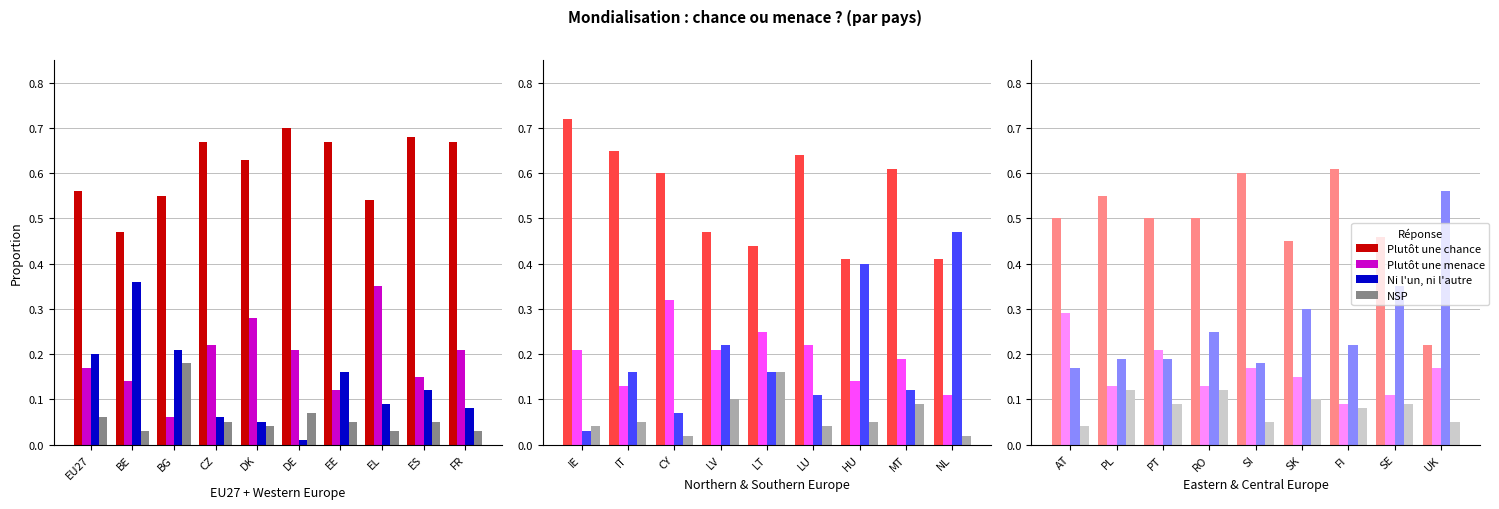

Which series changed the most between SK and UK?

Ni l'un, ni l'autre